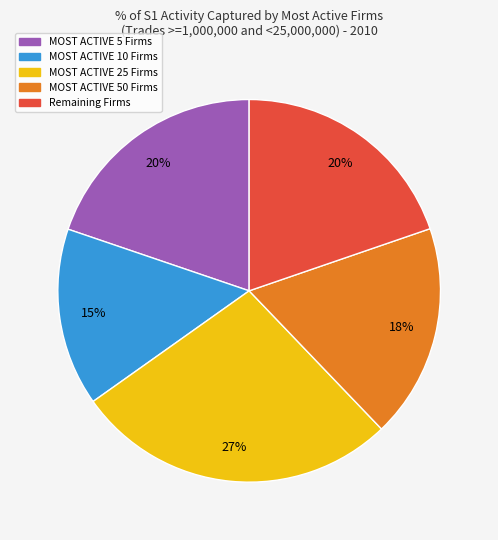

Does any single category account for the majority?

No